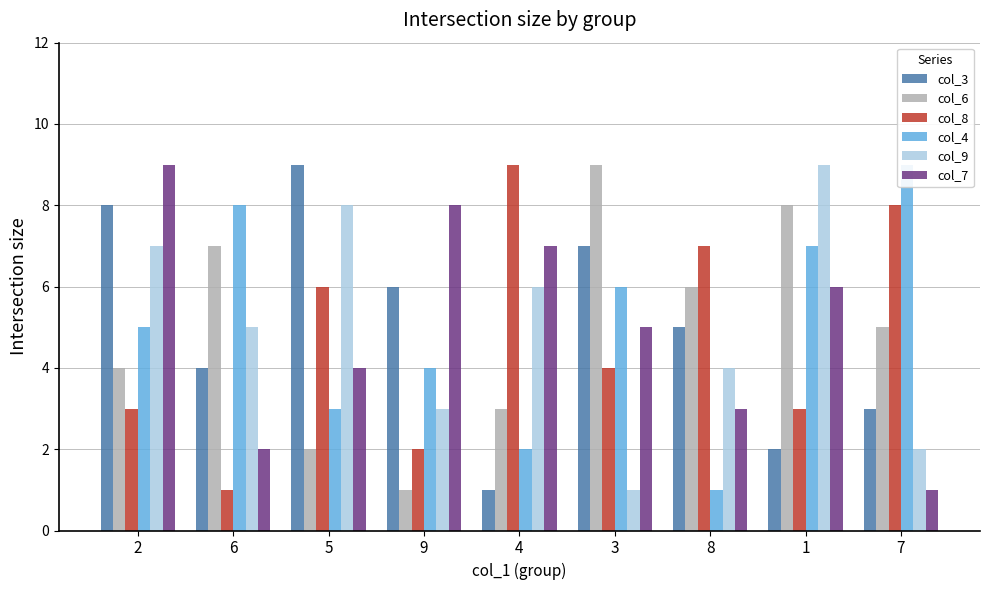

Where does the col_4 series first go above 5?

6